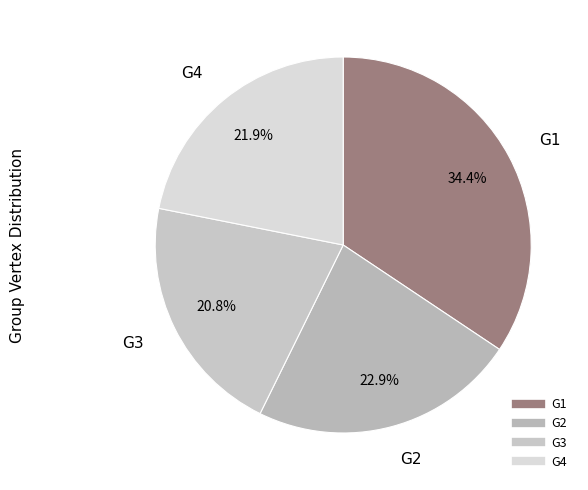

Is it true that G1 is 45% of the pie?

False